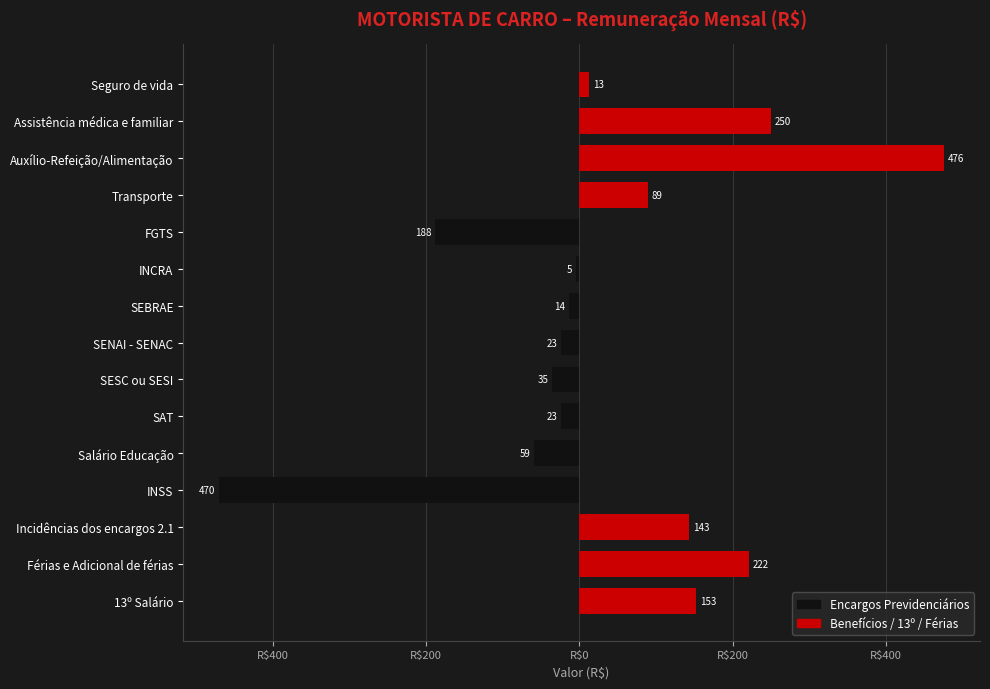

How many negative values does the Encargos Previdenciários series have?

8